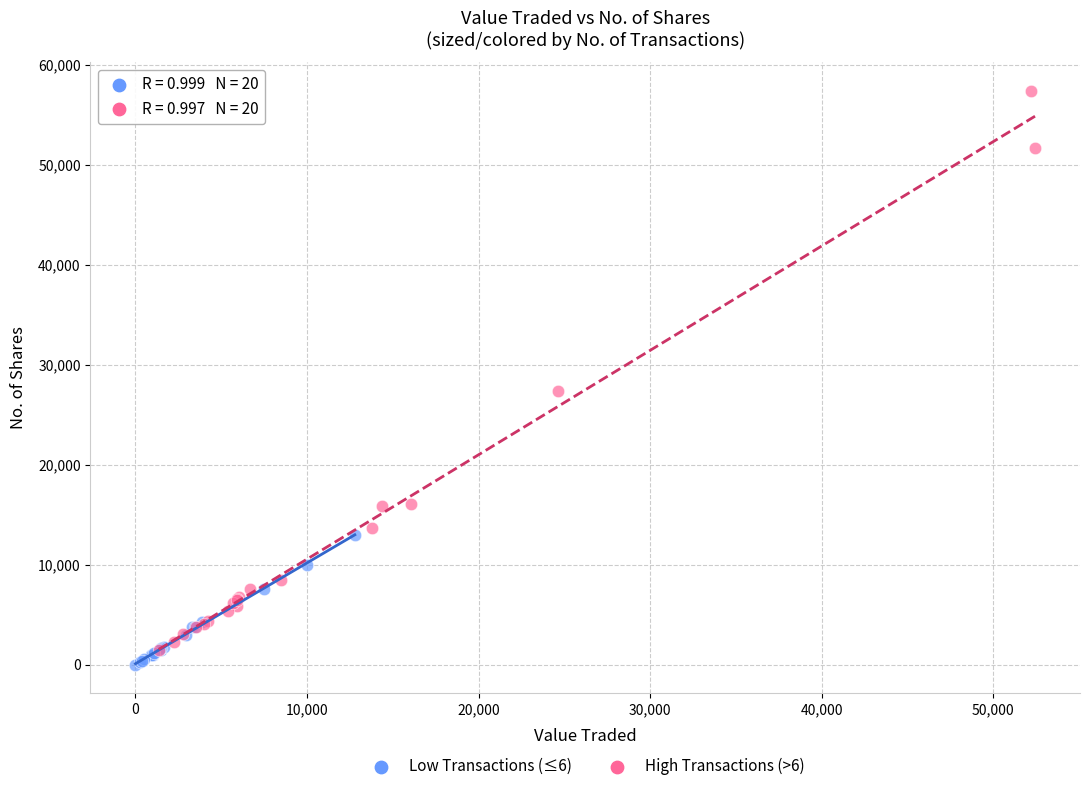

Which series reaches the maximum Y coordinate?

High Transactions (>6)